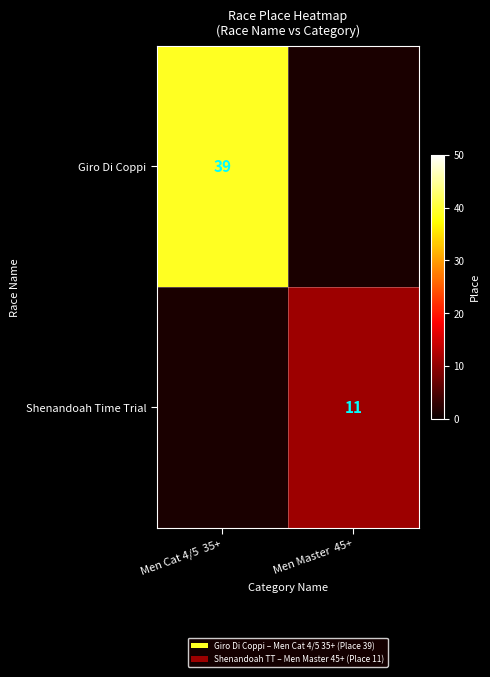

Which label corresponds to the largest value in the chart?

Men Cat 4/5  35+